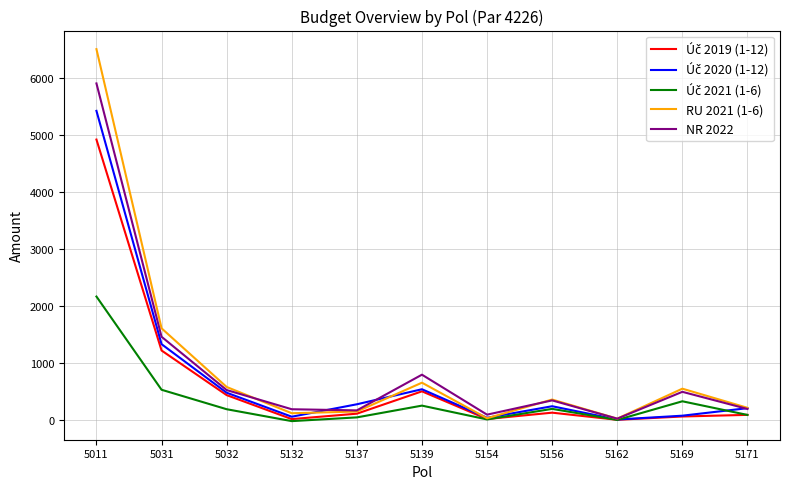

What is the difference between the maximum and minimum values in the RU 2021 (1-6) series?

6470.0